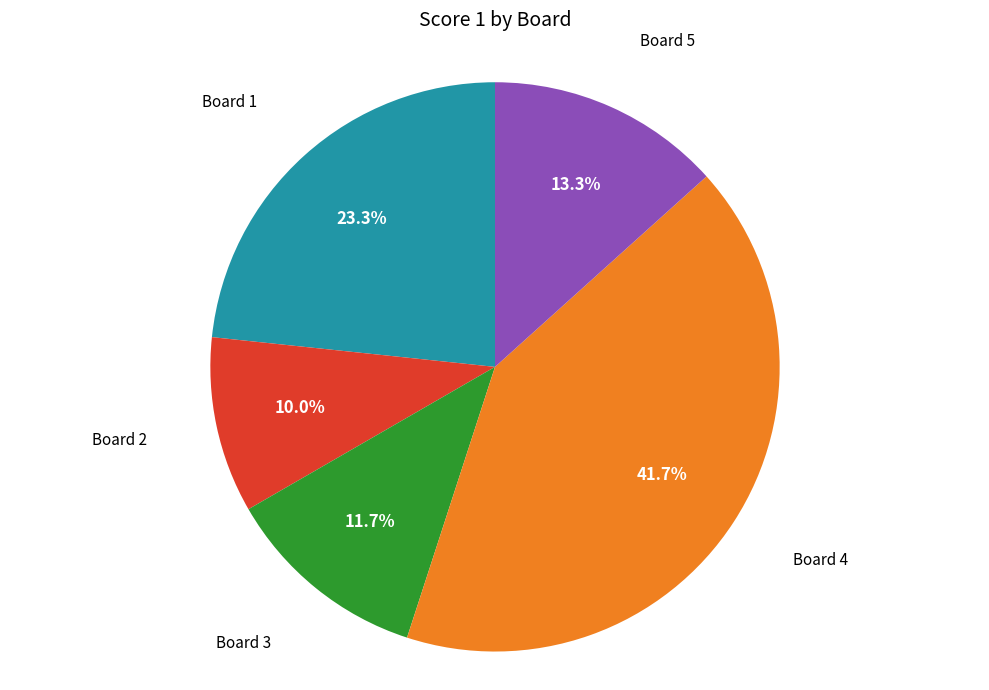

How many segments does this pie chart have?

5